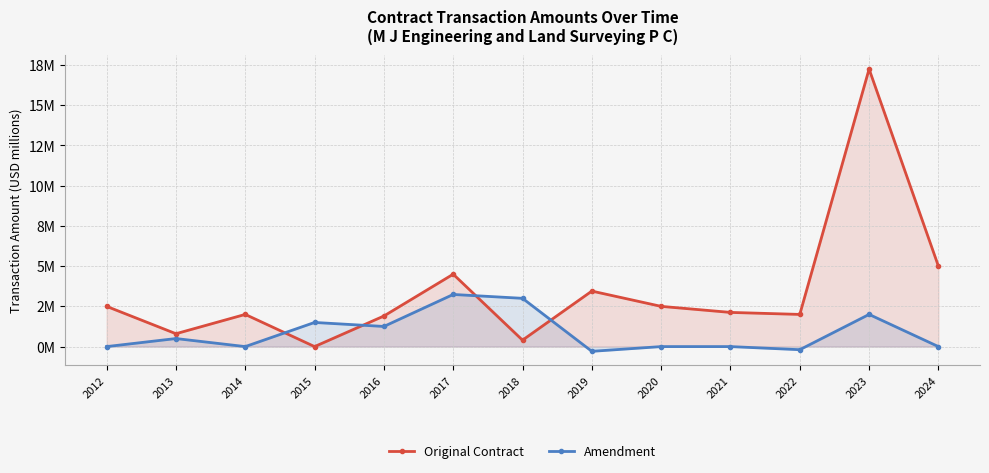

True or false: Original Contract has more than 2 points higher than both neighbors.

True